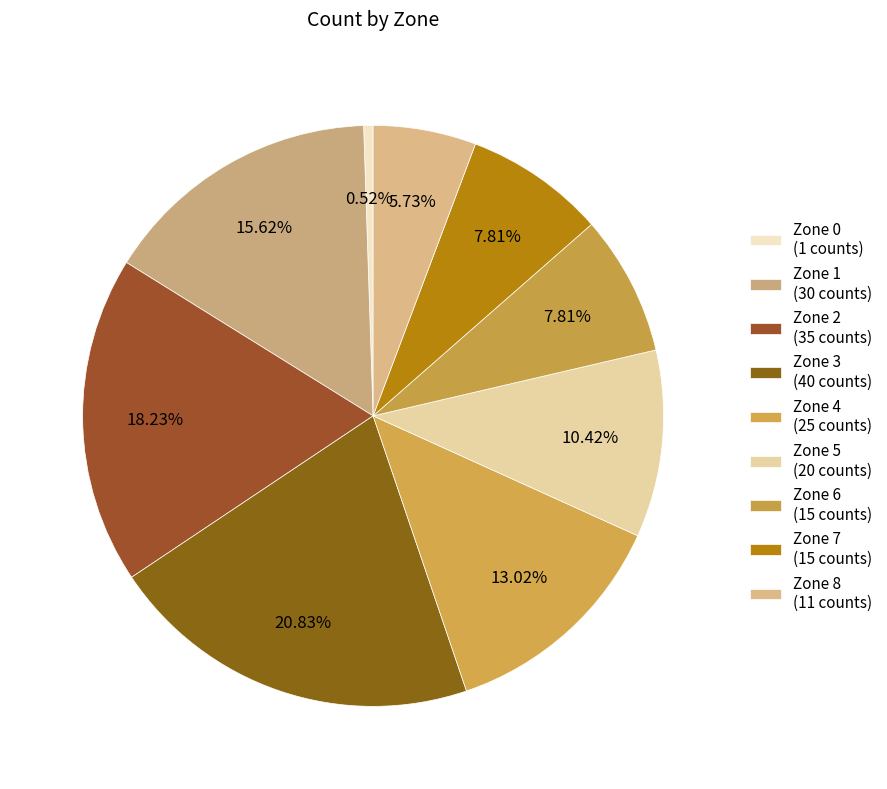

Is there any slice that represents more than half of the pie?

No